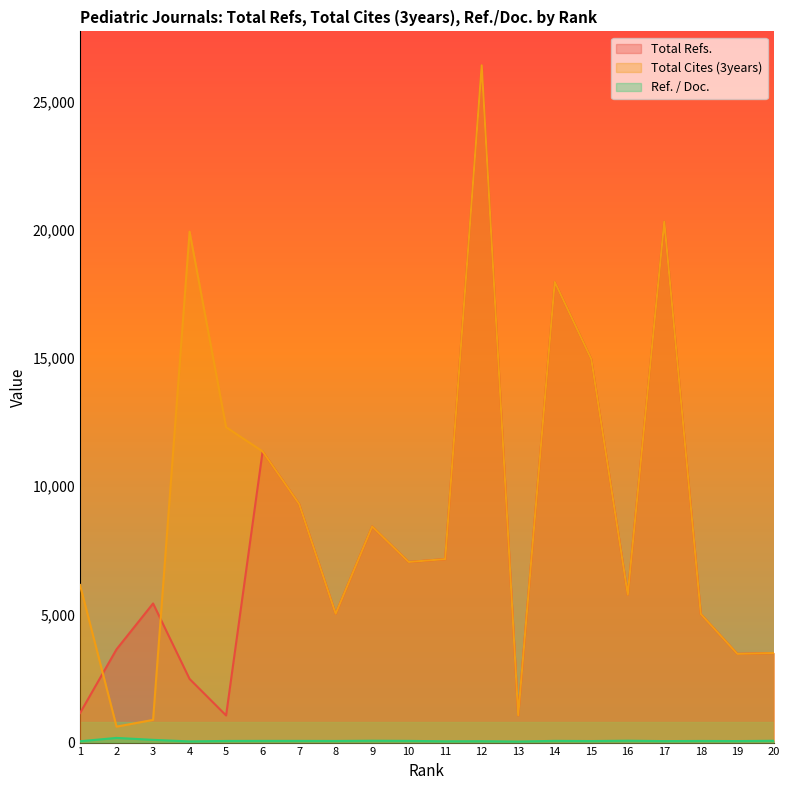

Which series has the largest total across all categories?

Total Cites (3years)